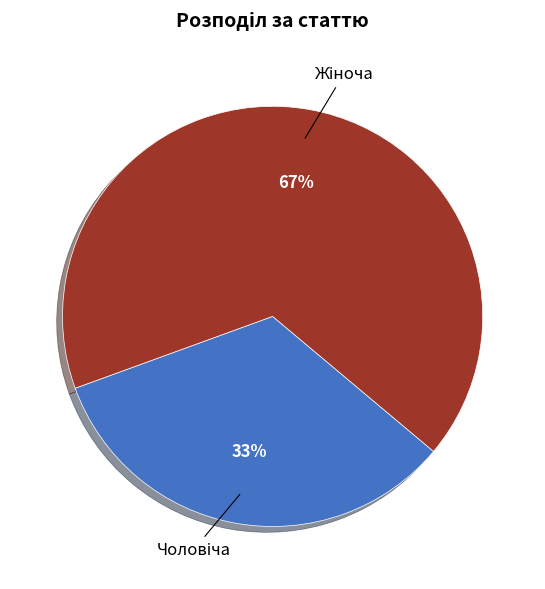

Is there any slice that represents more than half of the pie?

Yes